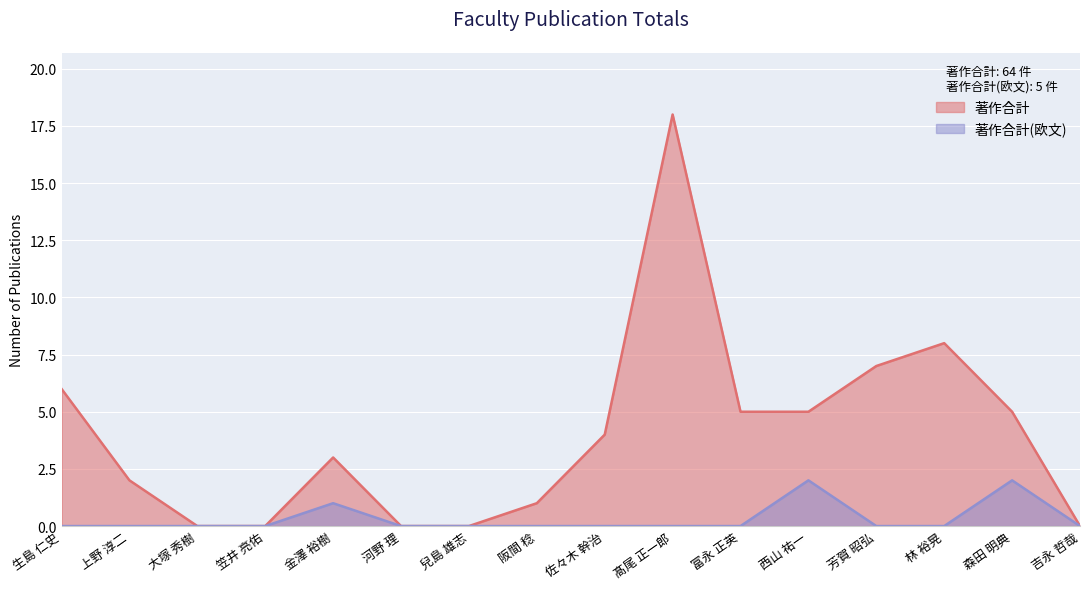

True or false: 著作合計 and 著作合計(欧文) intersect in this chart.

False